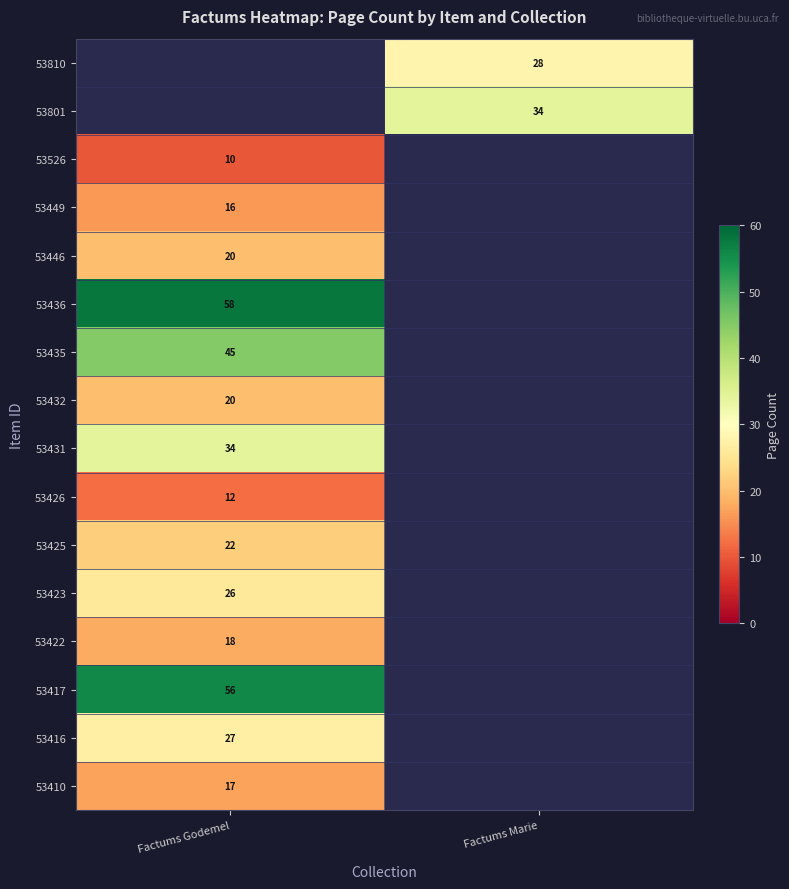

Is it true that 53432 equals 10 at Factums Godemel?

False